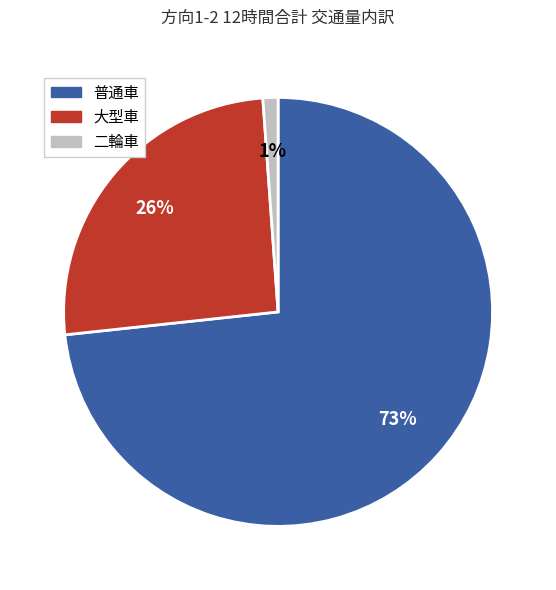

To the nearest percent, what percentage of the pie is 大型車?

26%